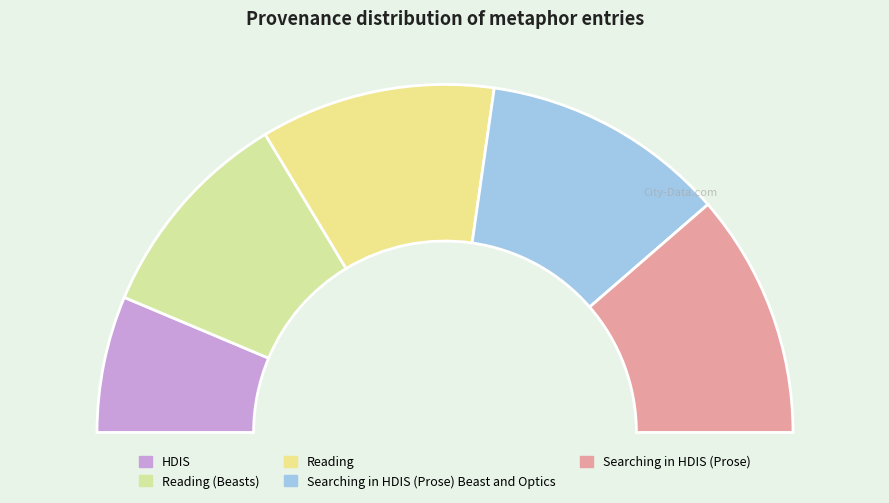

Is there any slice that represents more than half of the pie?

No